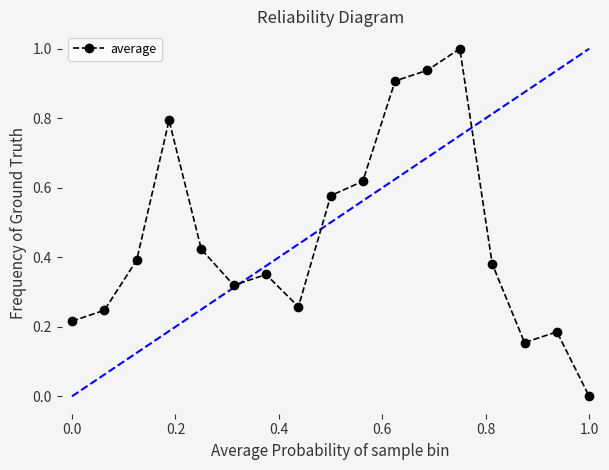

What is the greatest value displayed?

1.0